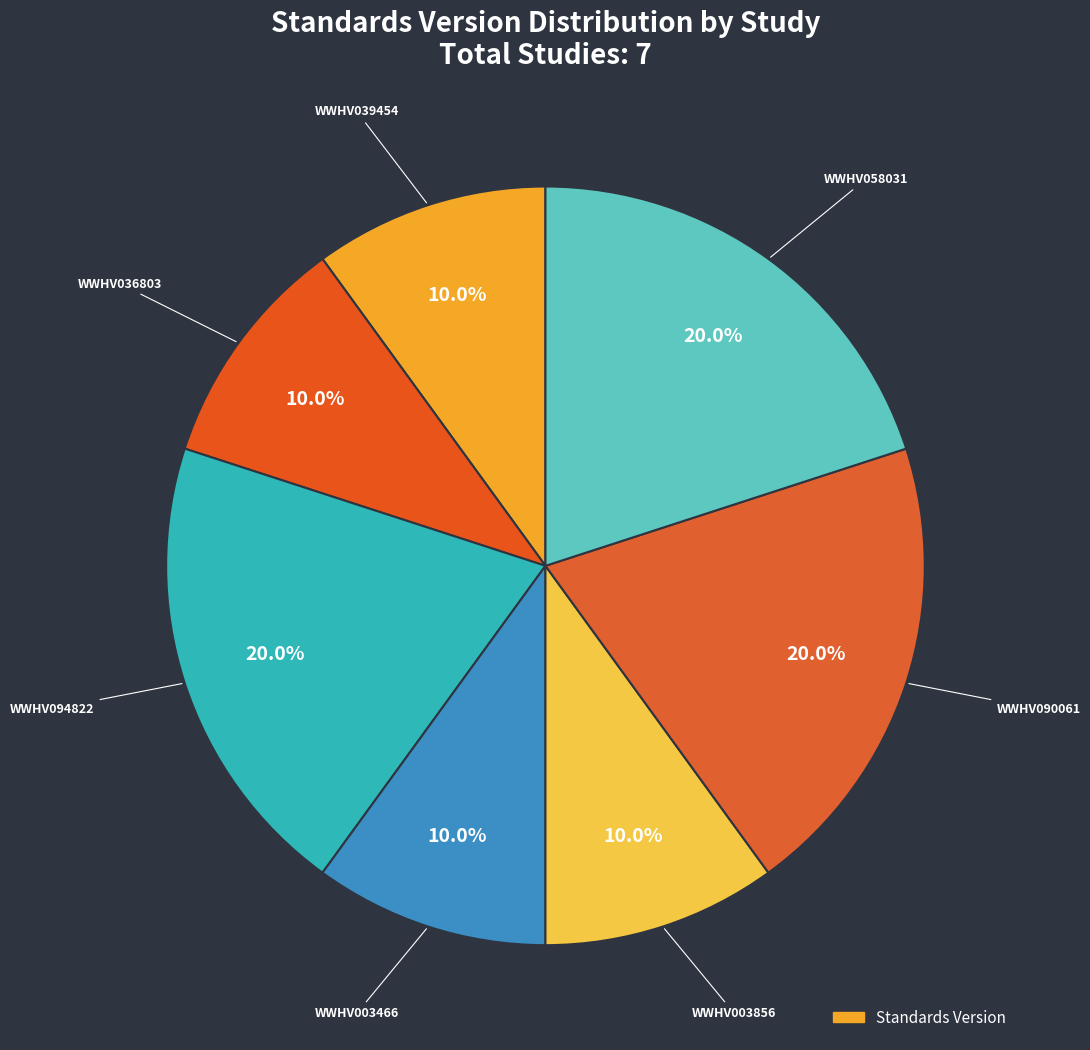

How many slices are in this pie chart?

7